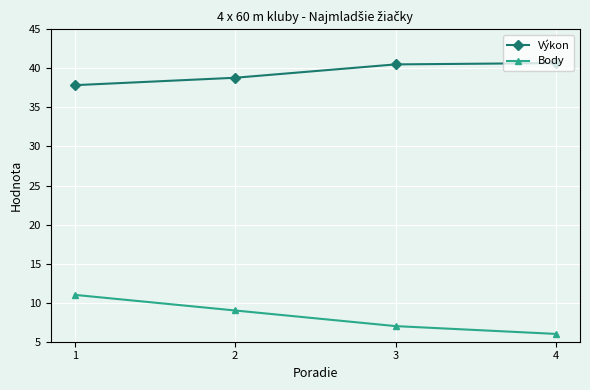

Reading left to right, list all the values displayed in this chart.

Výkon: 37.9	38.8	40.5	40.7
Body: 11.0	9.0	7.0	6.0